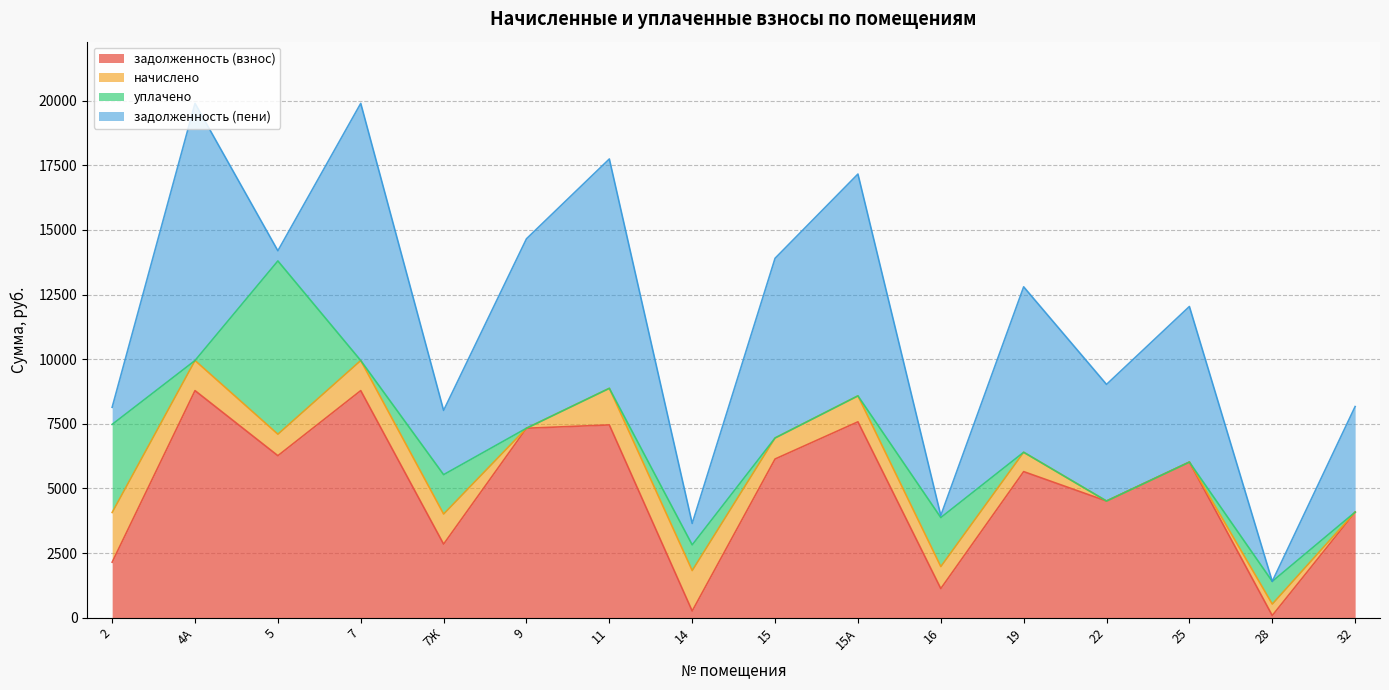

How many interior local peaks does the задолженность (взнос) series have?

6